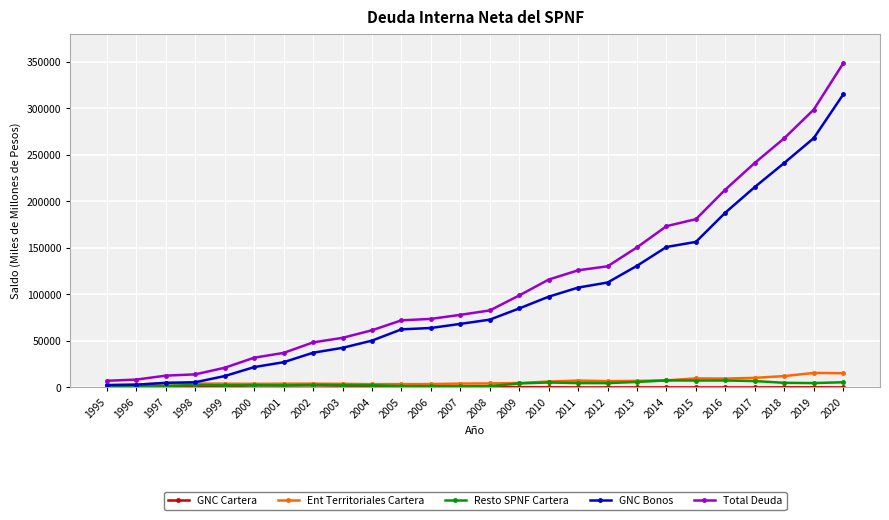

At which label does Resto SPNF Cartera first exceed 2725?

2002